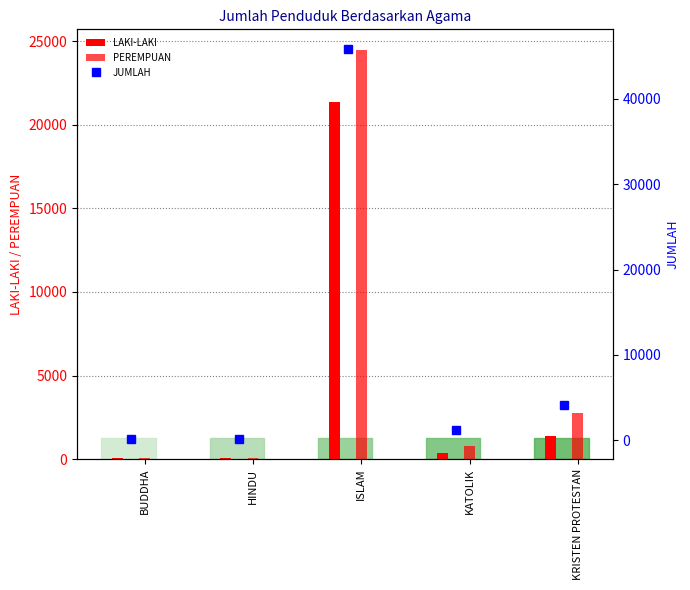

Rank the series by their maximum value, from highest to lowest.

JUMLAH, PEREMPUAN, LAKI-LAKI